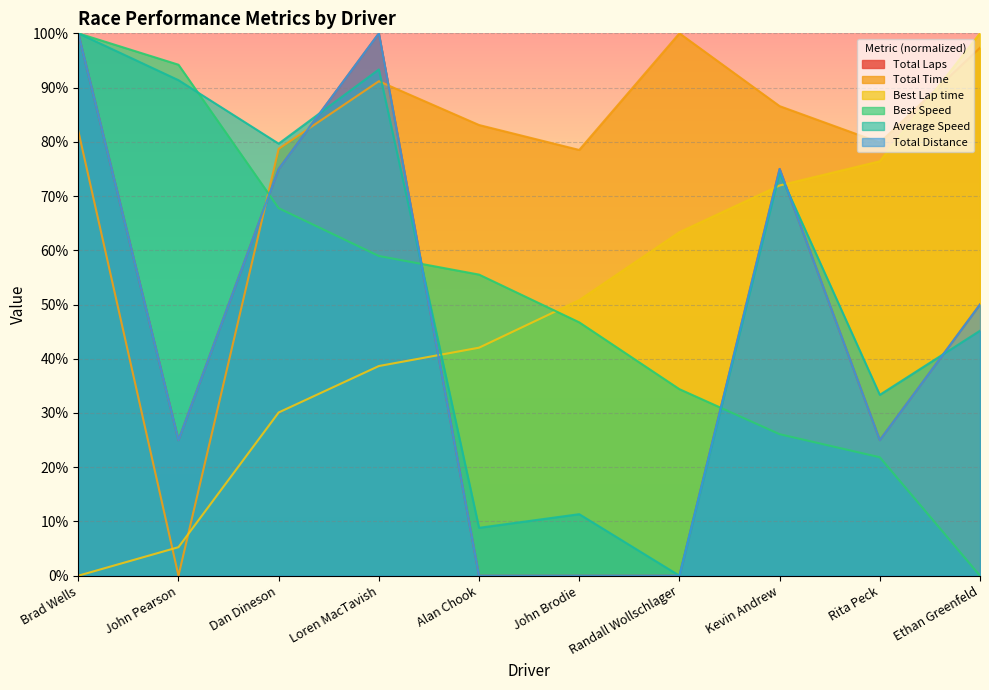

What is the label of the 8th point from the right?

Dan Dineson